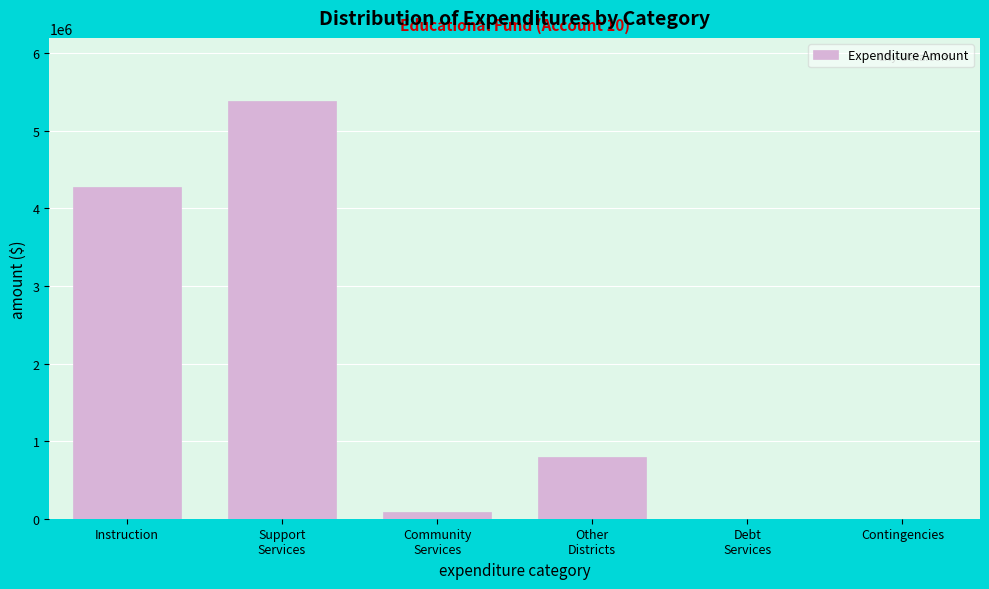

The value at Contingencies is 0. True or false?

True